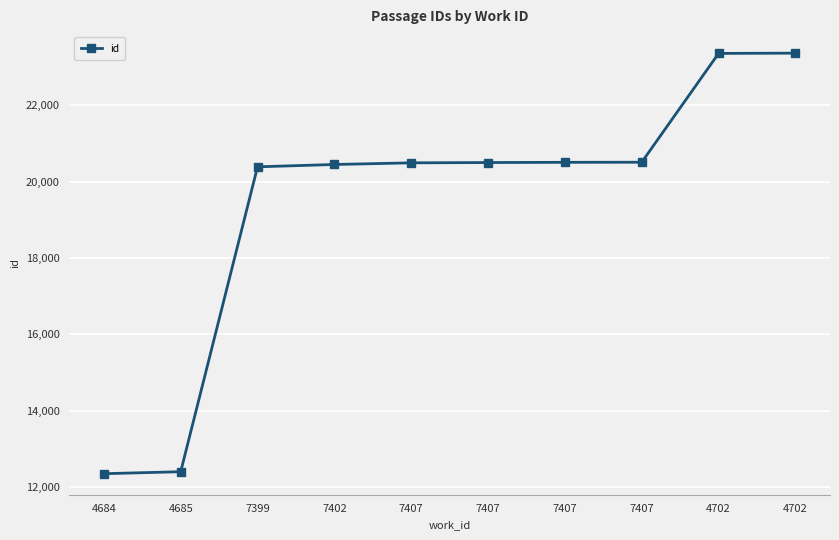

The chart shows a value of 9228 at 7407. True or false?

False